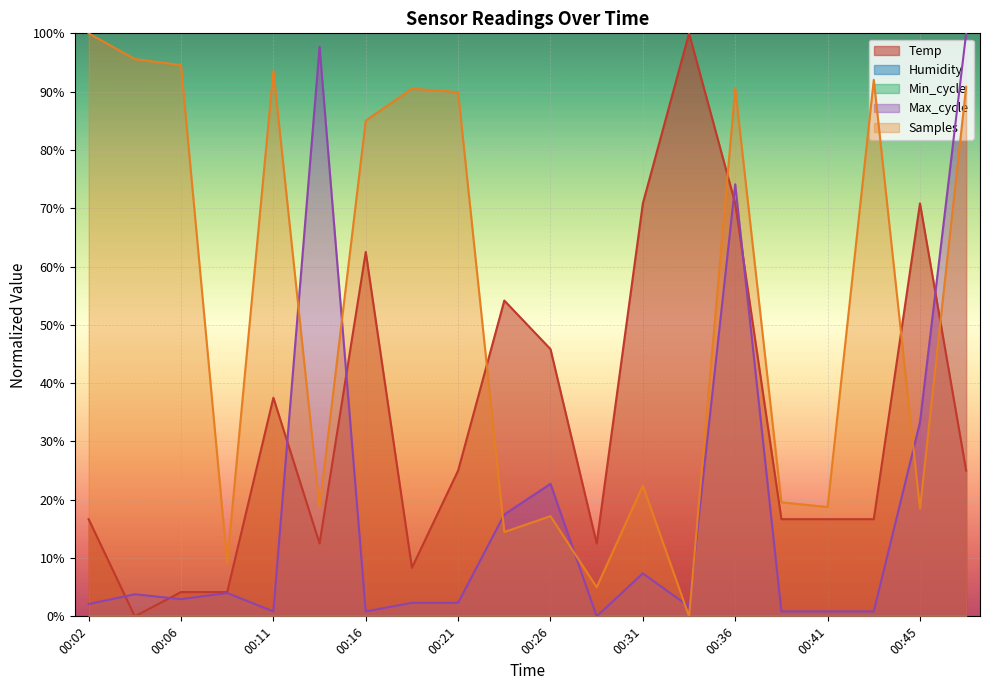

The value of Max_cycle at 00:33 is 2.3. True or false?

False